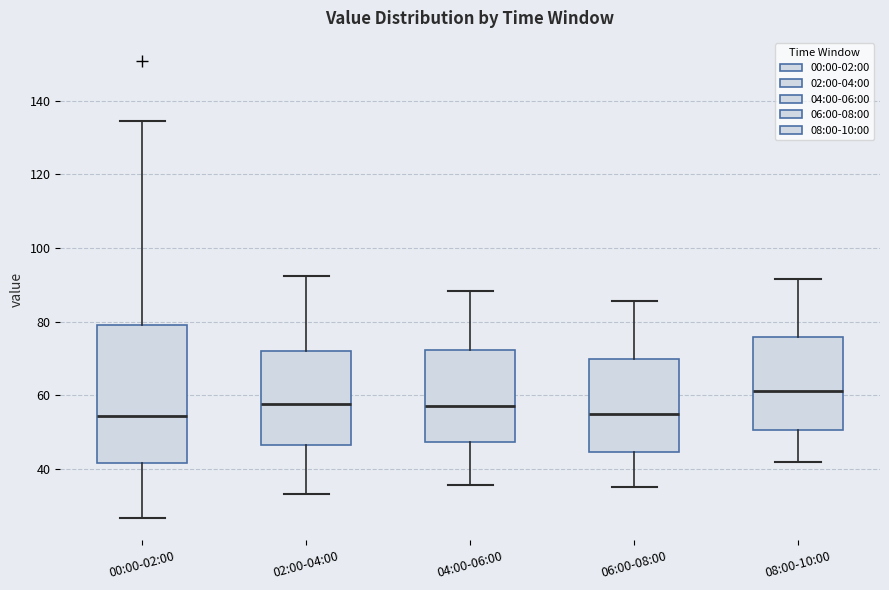

Where is the upper edge of the box for 06:00-08:00 on the y-axis? The values are not printed on the chart, so give them approximately, as read against the axis.

70